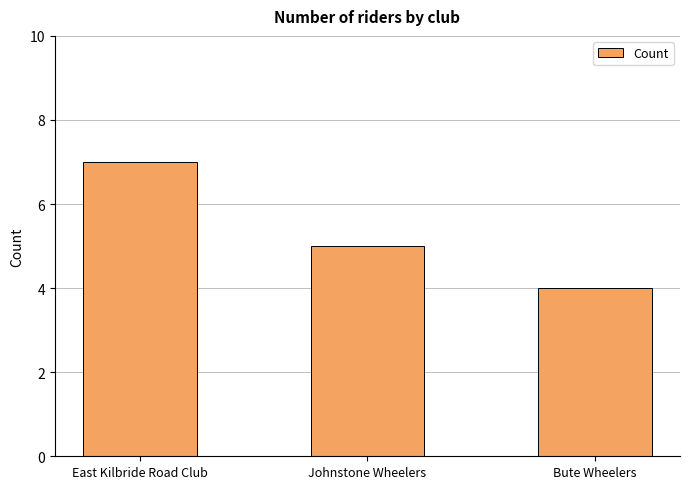

At which label is the value closest to 5?

Johnstone Wheelers